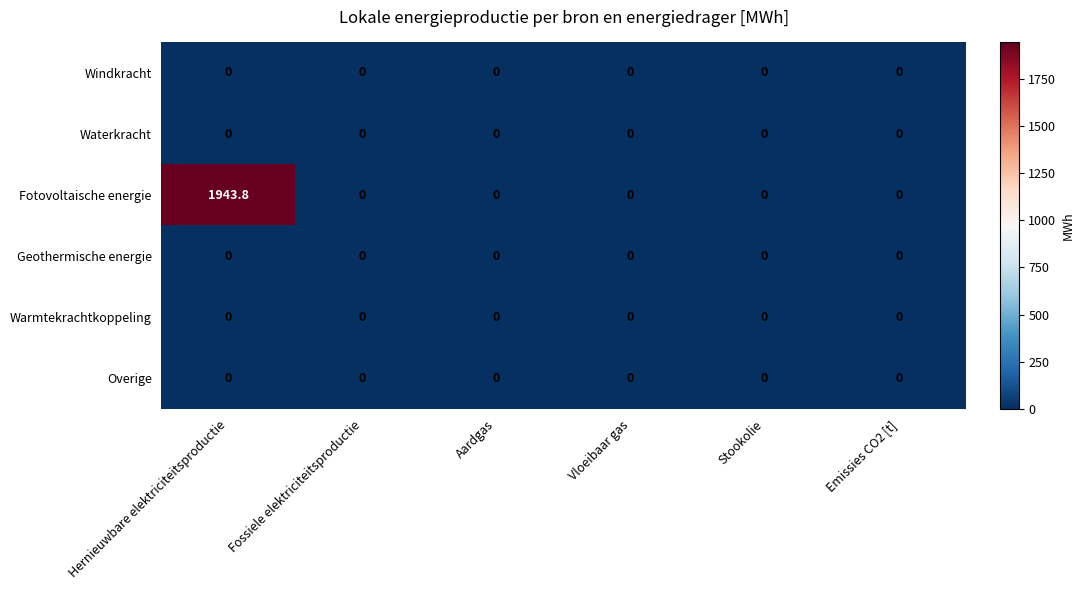

Which series has the largest total across all categories?

Fotovoltaische energie